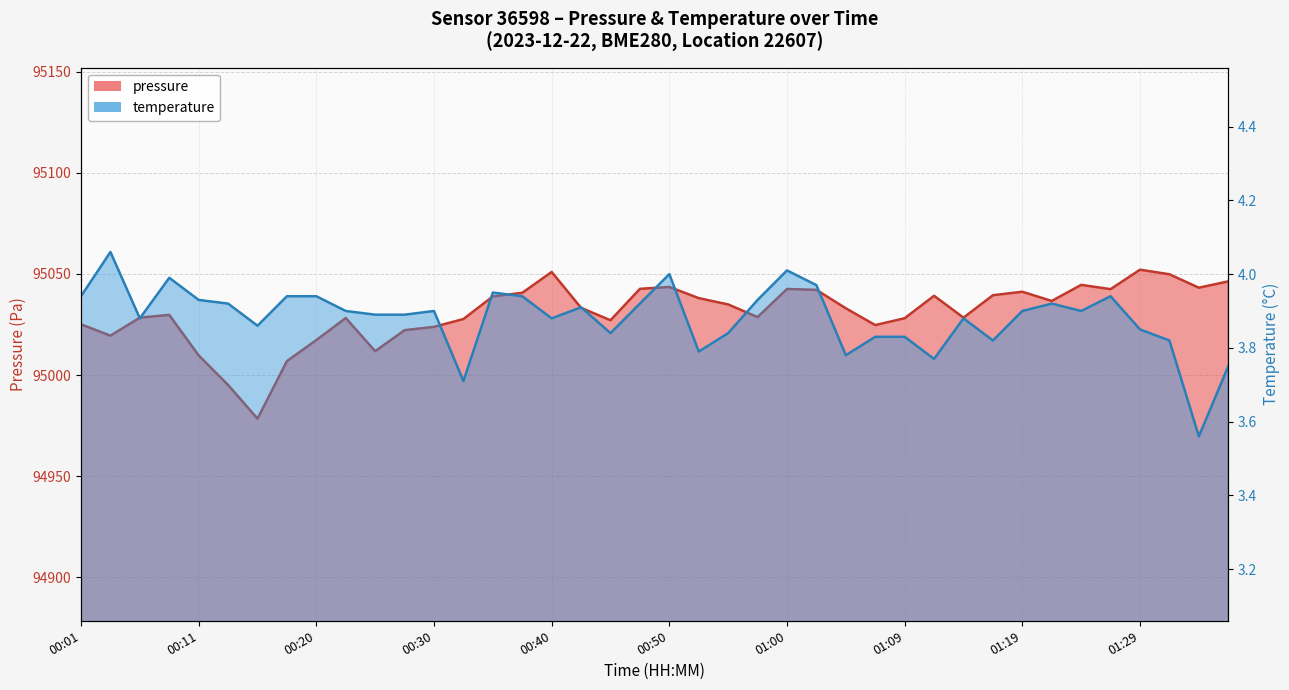

Which series has the widest spread of values?

pressure